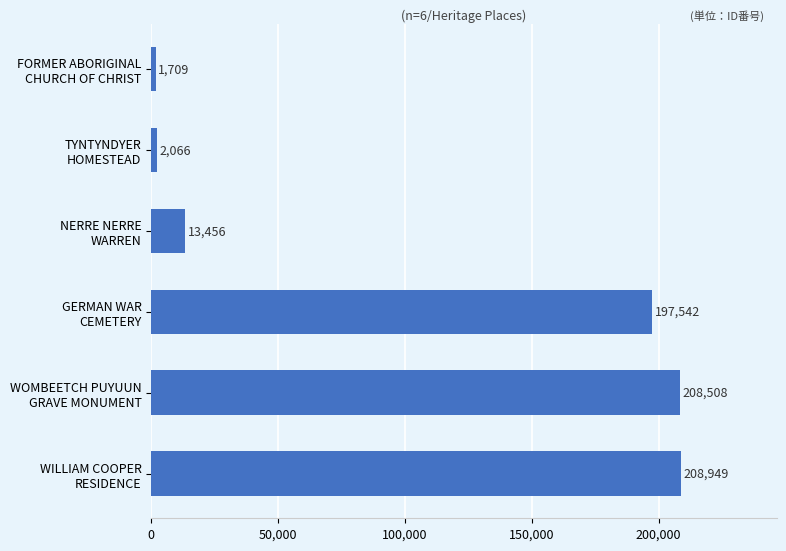

What is the smallest value displayed?

1709